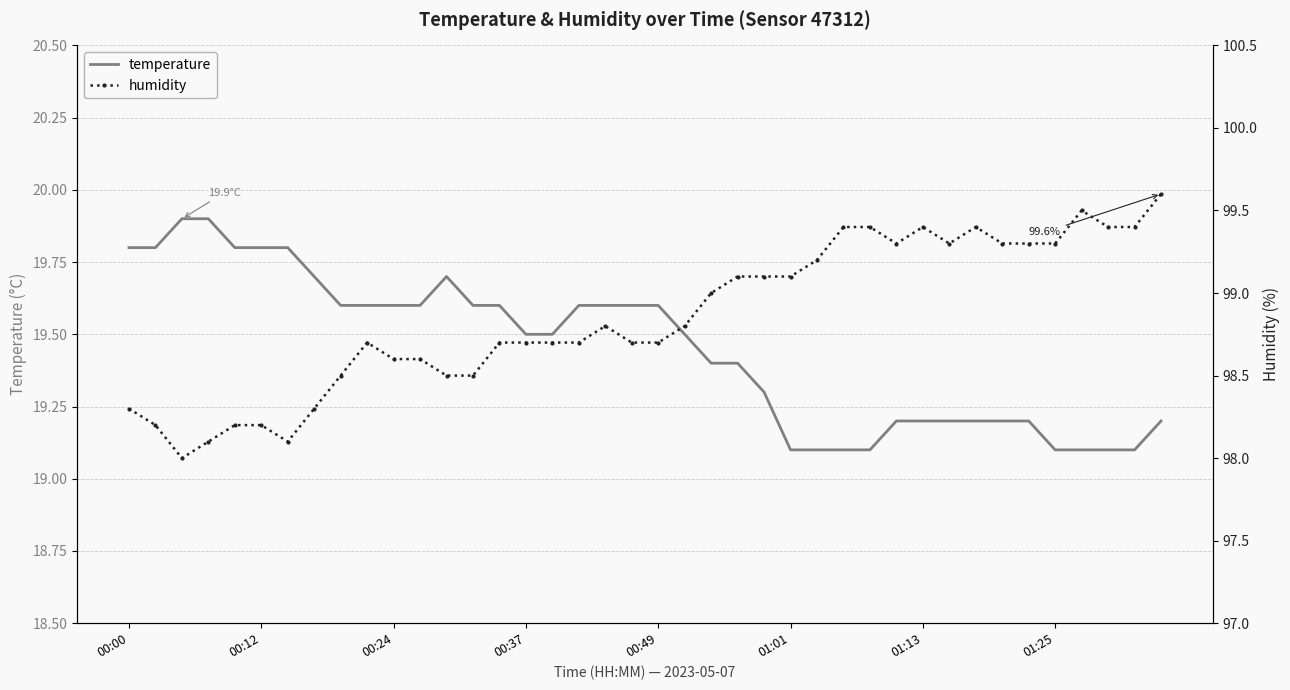

Does the chart have visible grid lines?

Yes